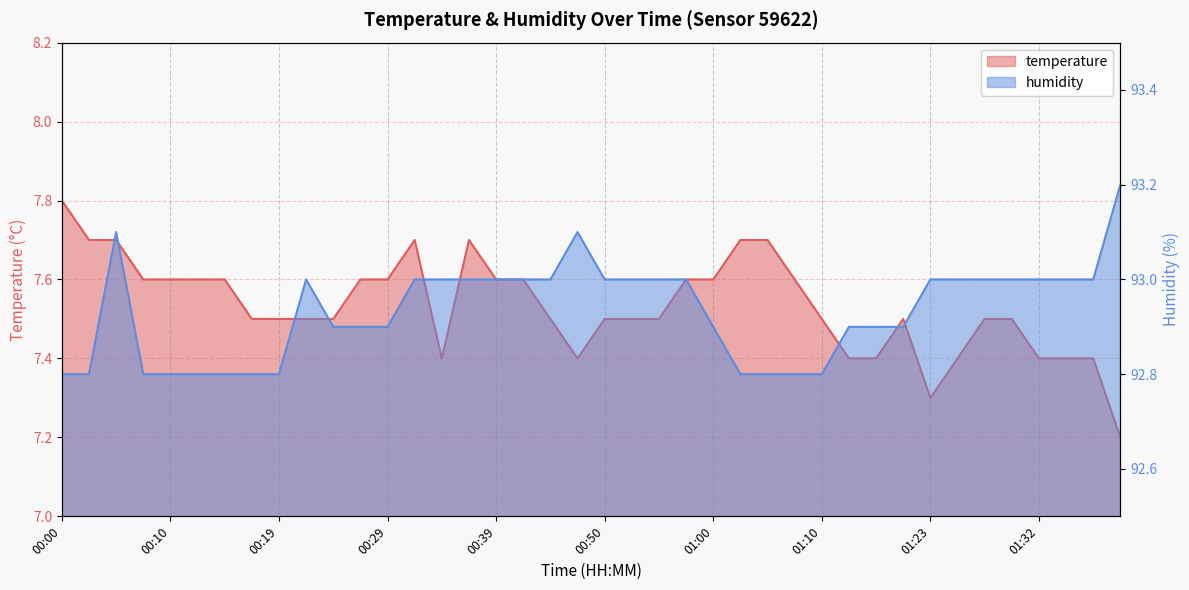

What is the average value of the humidity series?

92.9